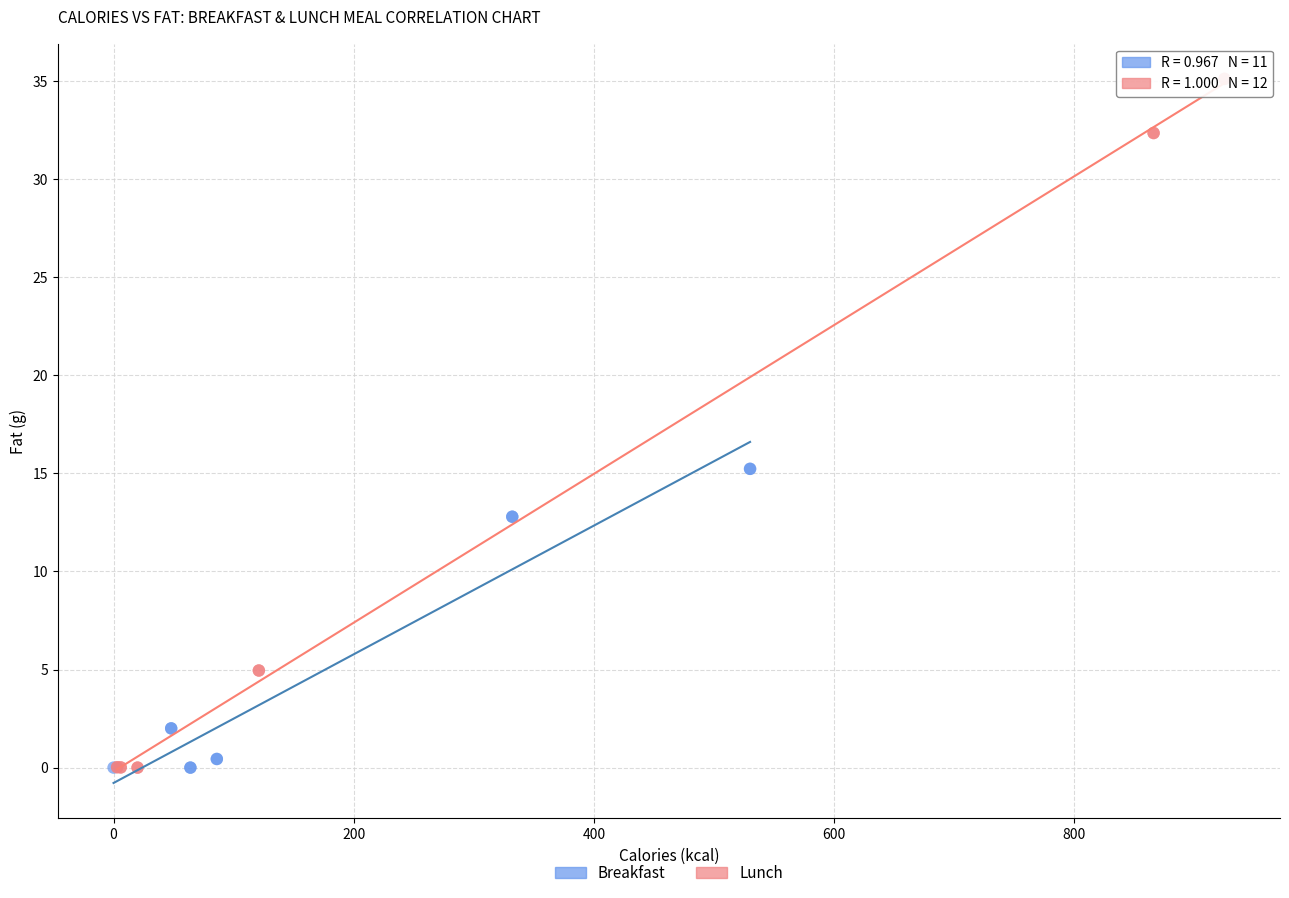

Which series contains the highest Y value?

Lunch